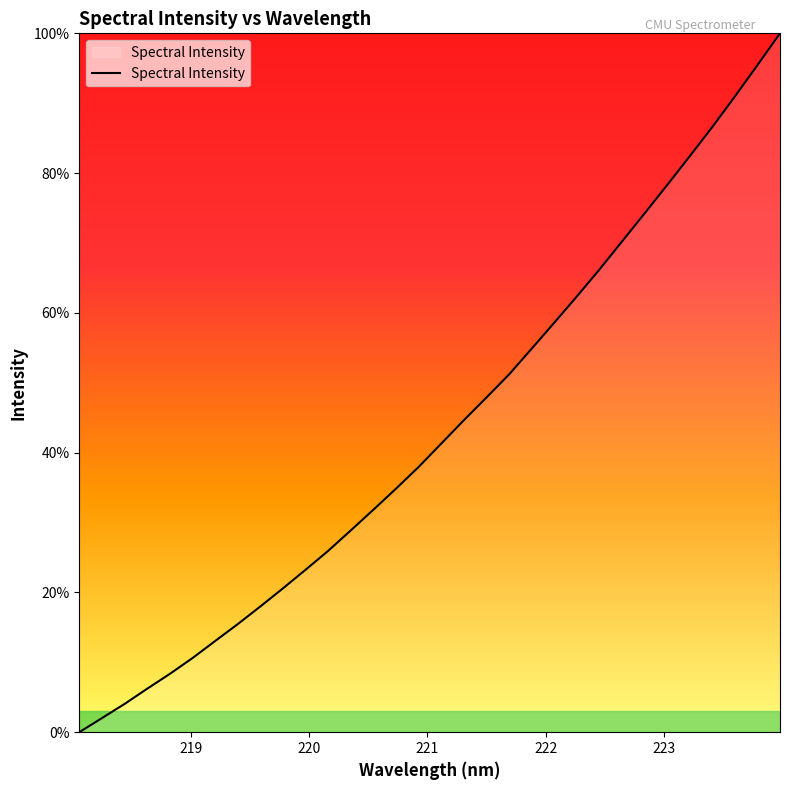

Is this an area chart (filled region under the line)?

Yes